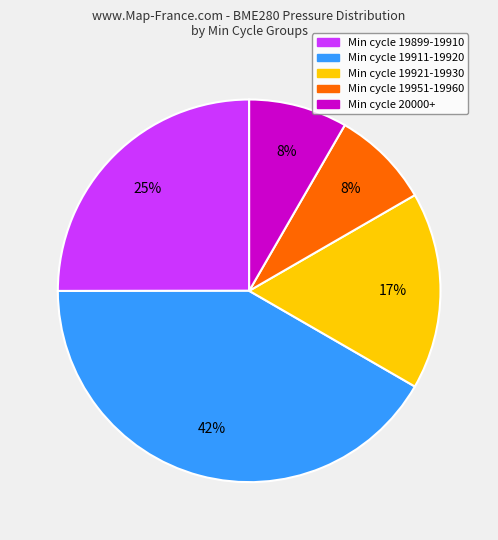

Does any single category account for the majority?

No